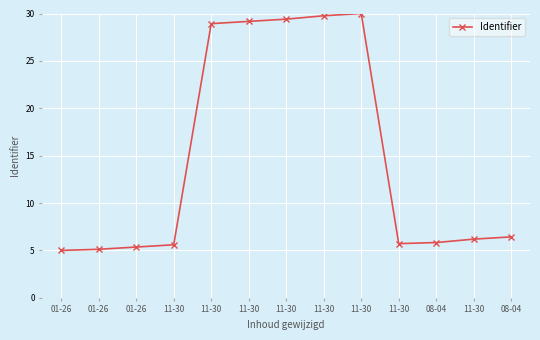

What is the sum of all values?

192.5